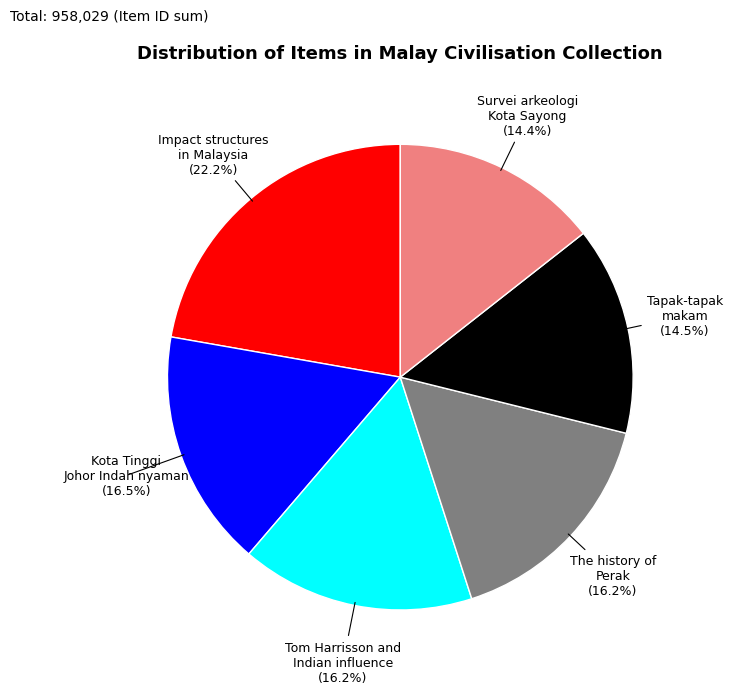

Combined, do The history of Perak and Tom Harrisson and Indian influence account for over 50%?

No